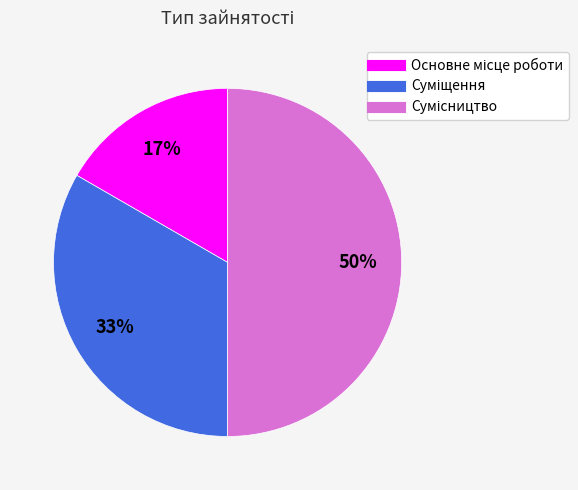

How many slices are in this pie chart?

3